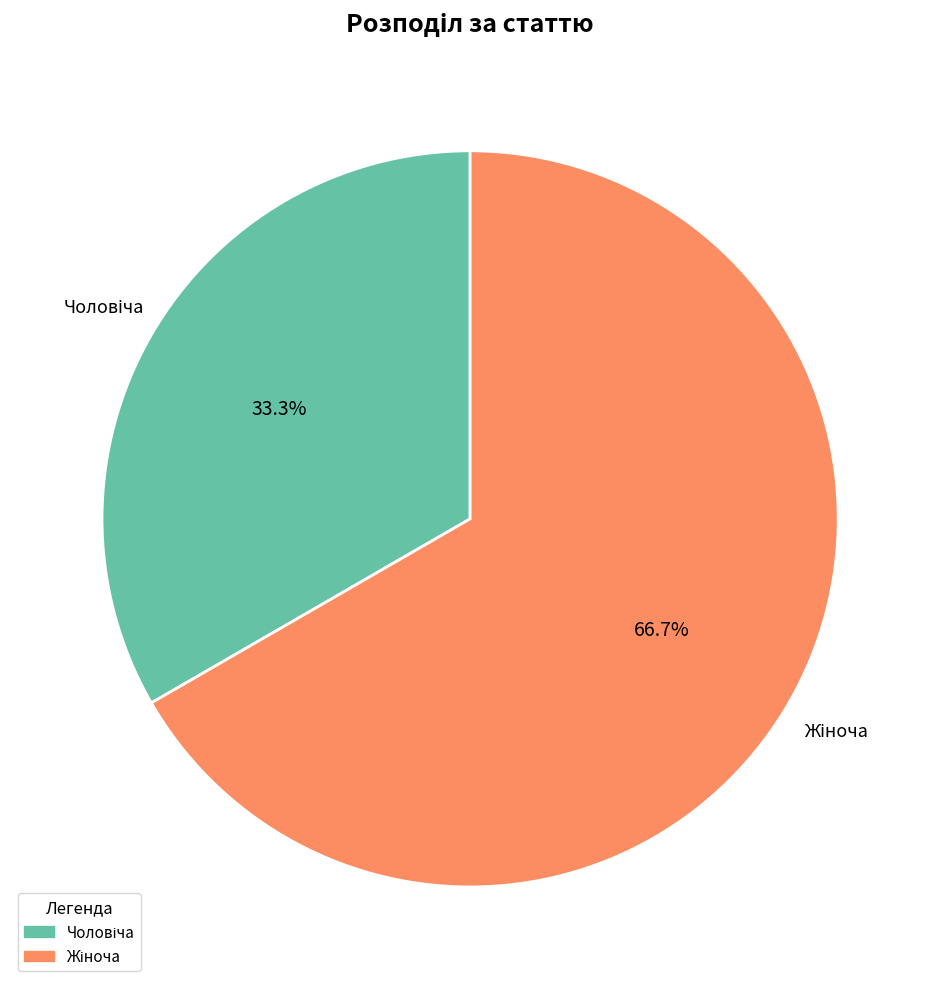

Is there a majority slice in this chart?

Yes